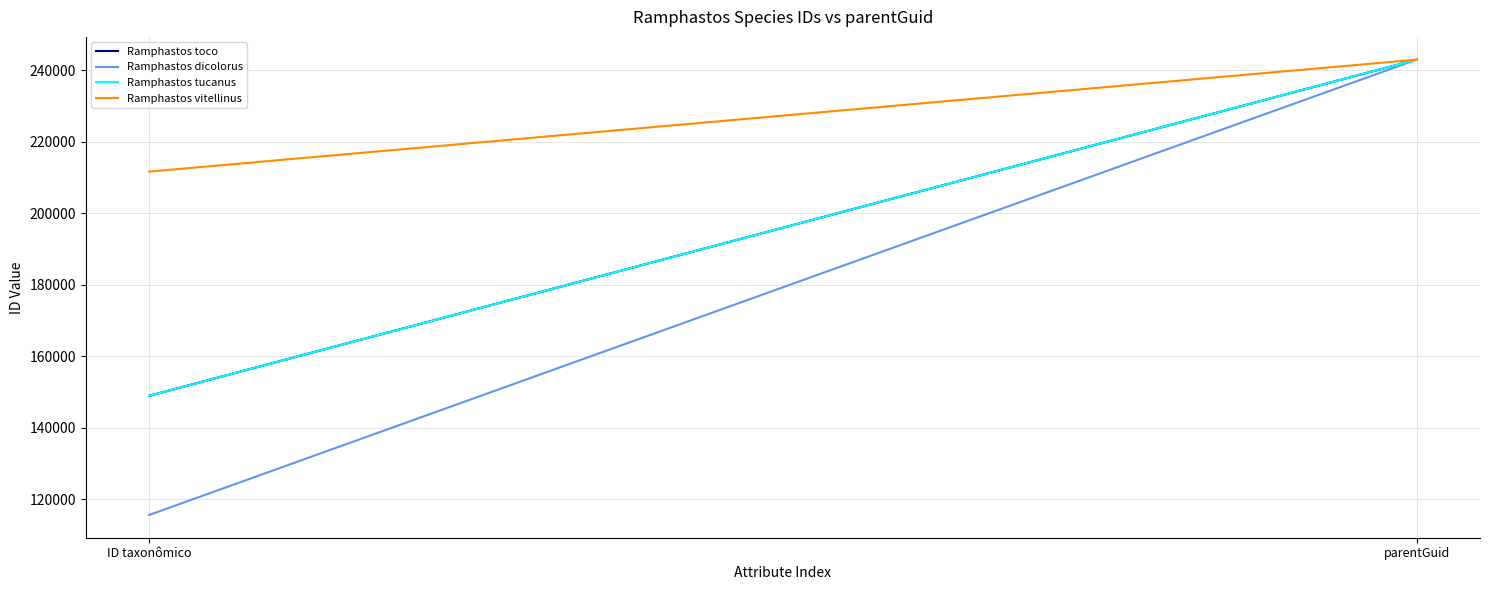

What is the label of the 2nd point from the right?

ID taxonômico